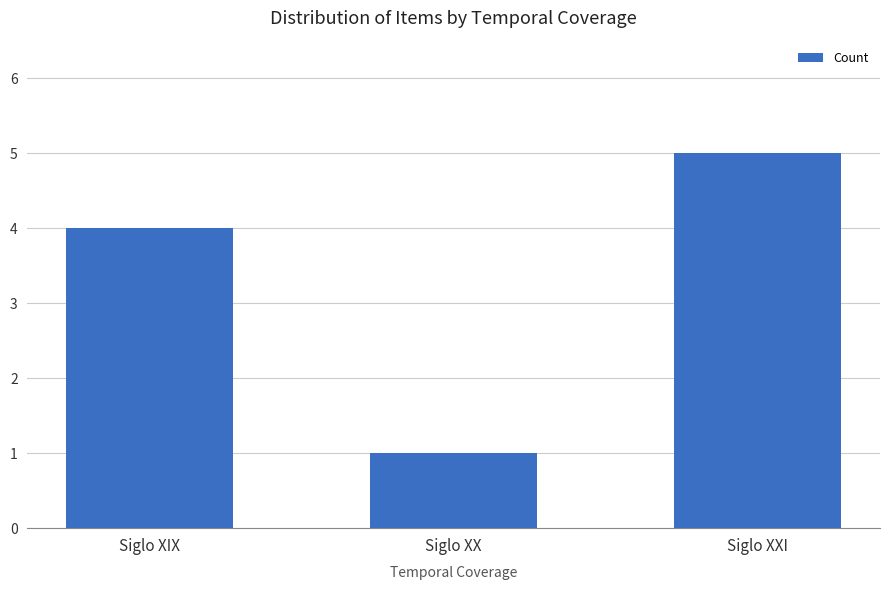

List the labels in order of value, largest first.

Siglo XXI, Siglo XIX, Siglo XX